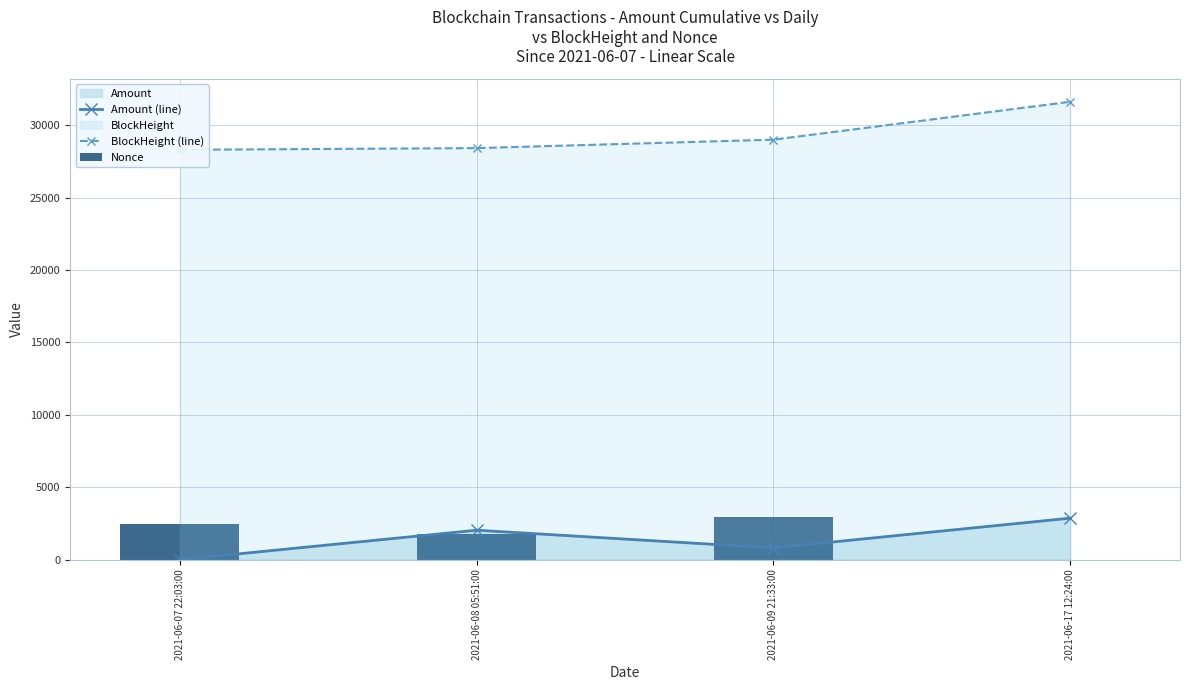

Reading left to right, list all the values displayed in this chart.

Amount (line): 2021-06-07 22:03:00=10.0	2021-06-08 05:51:00=2045.8	2021-06-09 21:33:00=822.0	2021-06-17 12:24:00=2876.8
BlockHeight (line): 2021-06-07 22:03:00=28298.0	2021-06-08 05:51:00=28414.0	2021-06-09 21:33:00=28997.0	2021-06-17 12:24:00=31611.0
Nonce: 2021-06-07 22:03:00=2486.0	2021-06-08 05:51:00=1769.0	2021-06-09 21:33:00=2970.0	2021-06-17 12:24:00=0.0